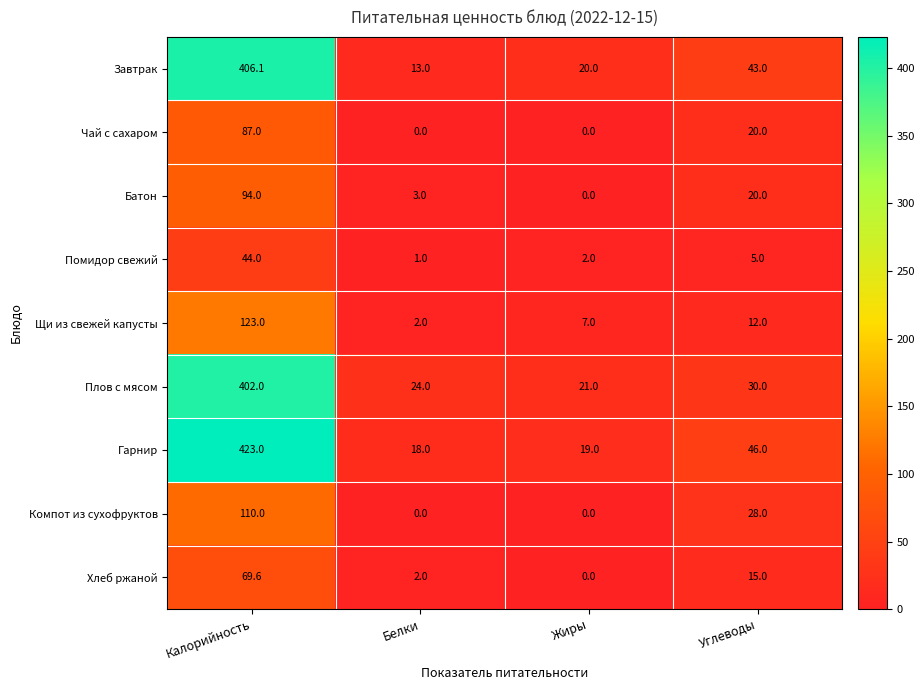

What is the sum of the Плов с мясом values at Белки and Углеводы?

54.0